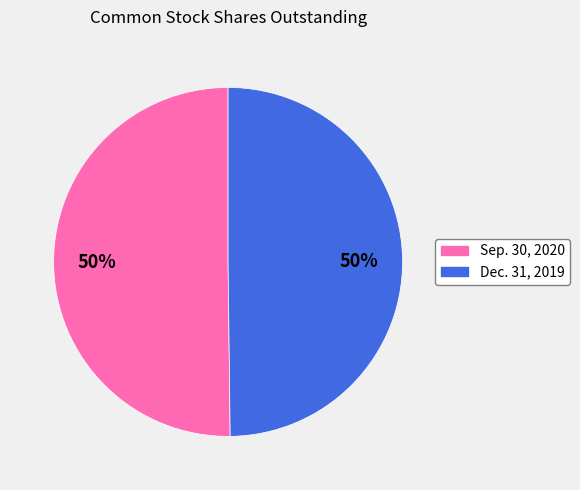

Combined, do Sep. 30, 2020 and Dec. 31, 2019 account for over 50%?

Yes